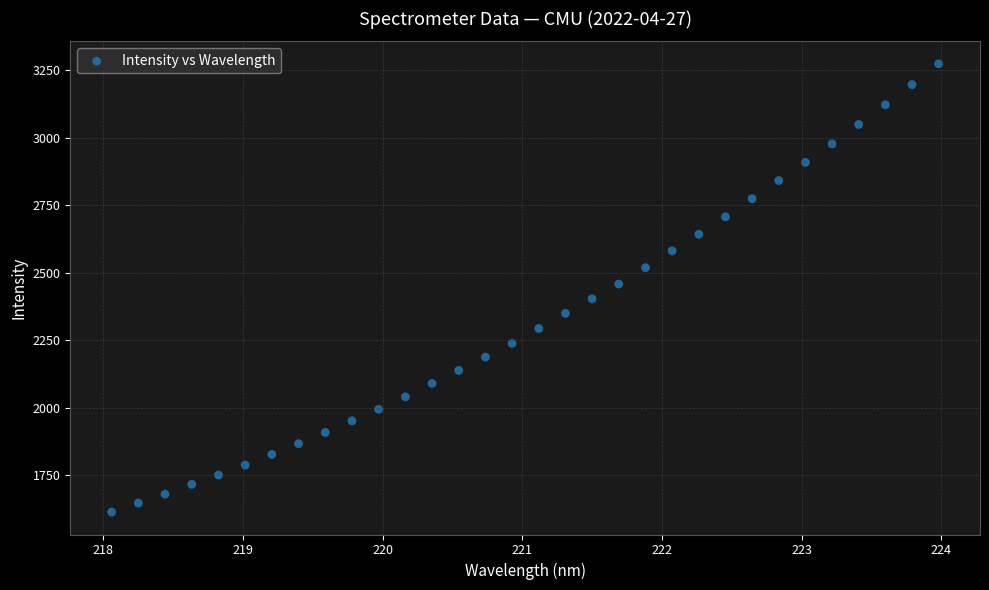

What is the range of Y values (max minus min)?

1658.2